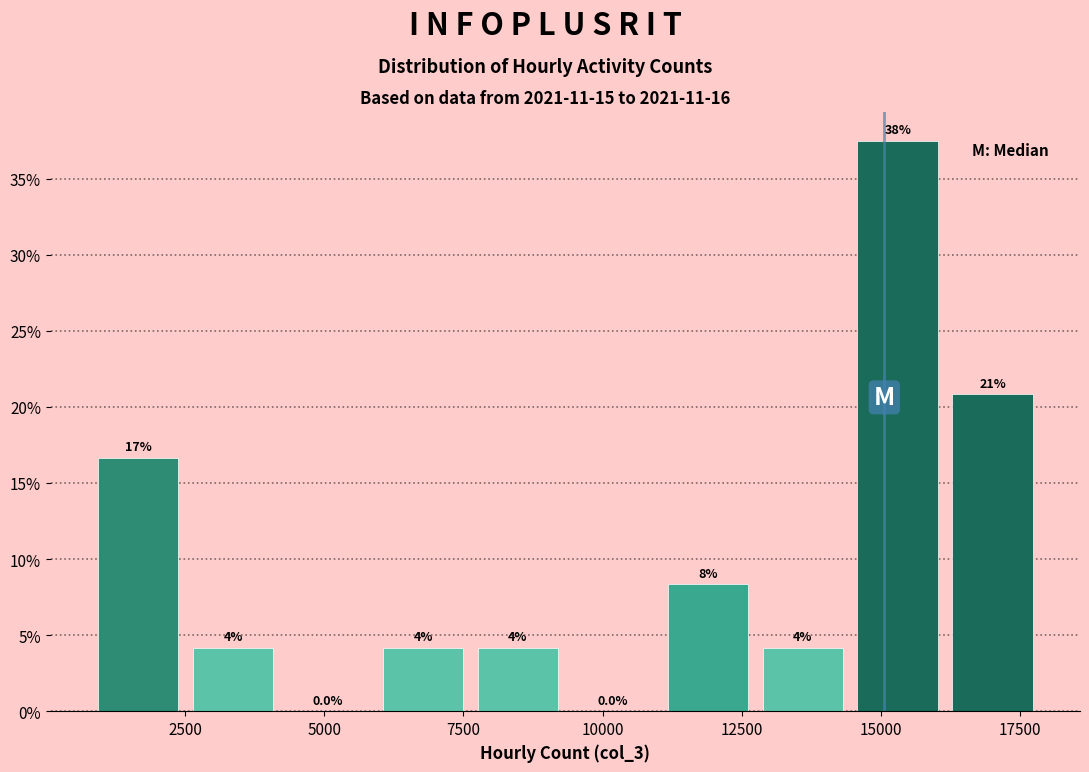

Around what value on the x-axis is the tallest bar? Give the approximate position of its centre, as read against the axis.

15500